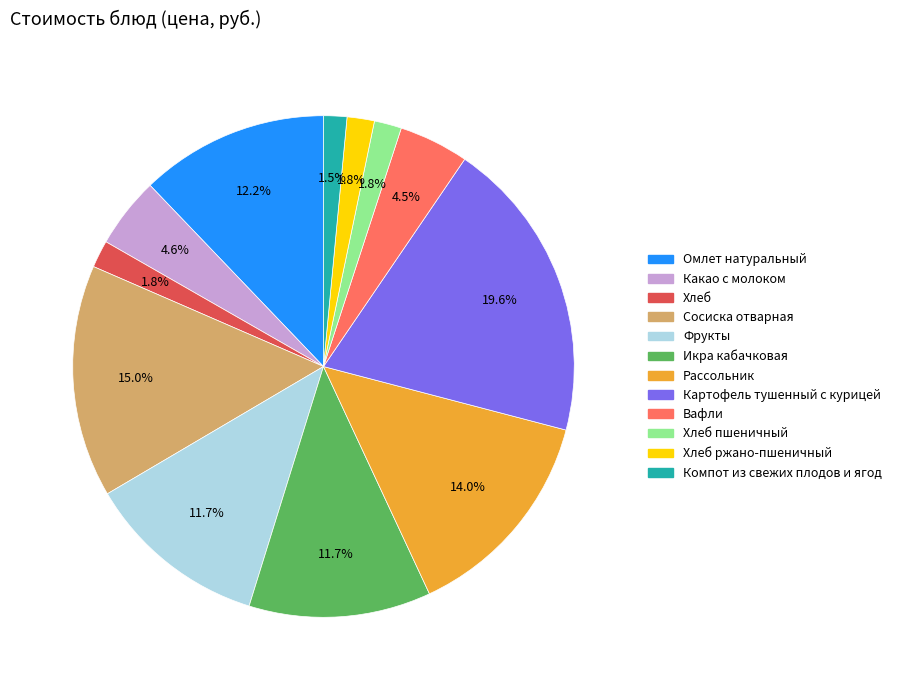

Does any single category account for the majority?

No